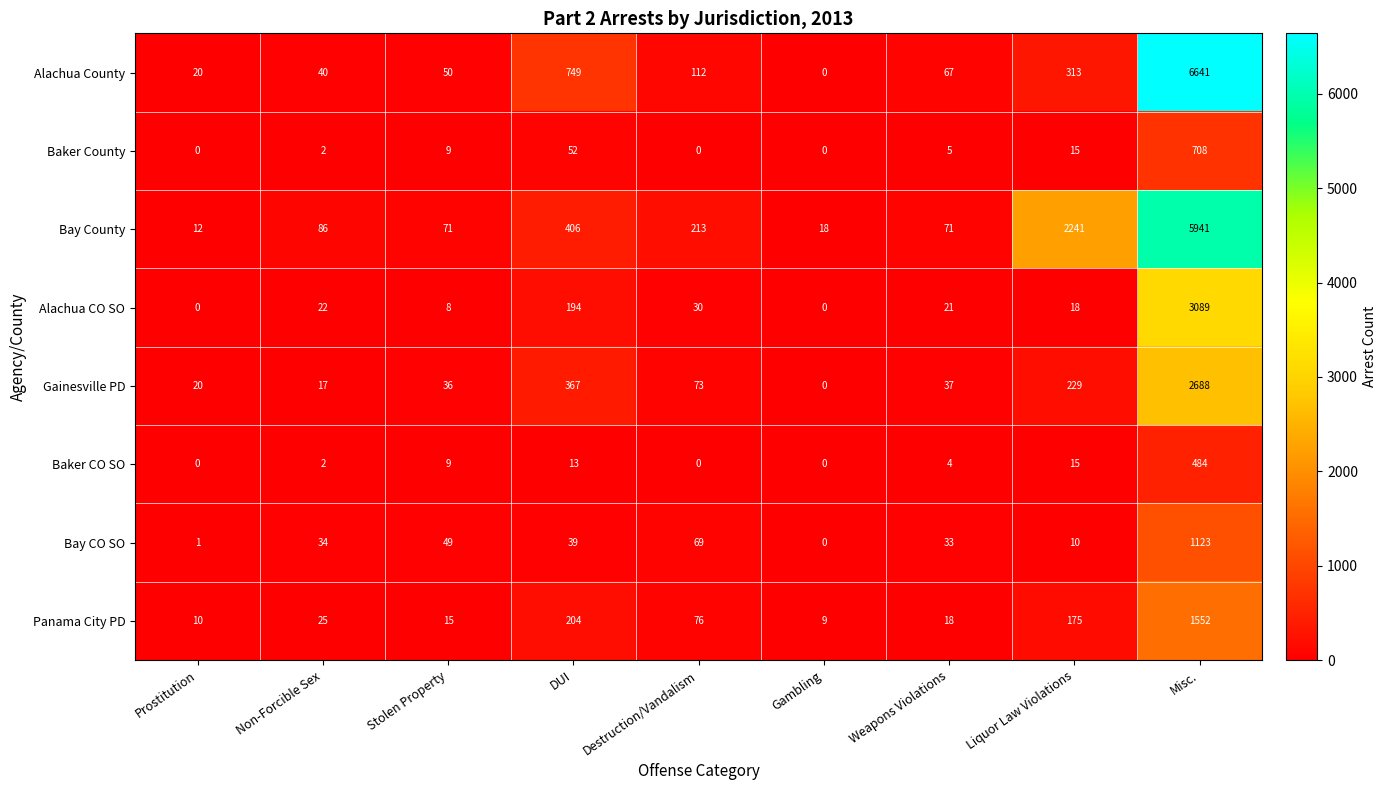

Rank the series at DUI from lowest to highest value.

Baker CO SO, Bay CO SO, Baker County, Alachua CO SO, Panama City PD, Gainesville PD, Bay County, Alachua County